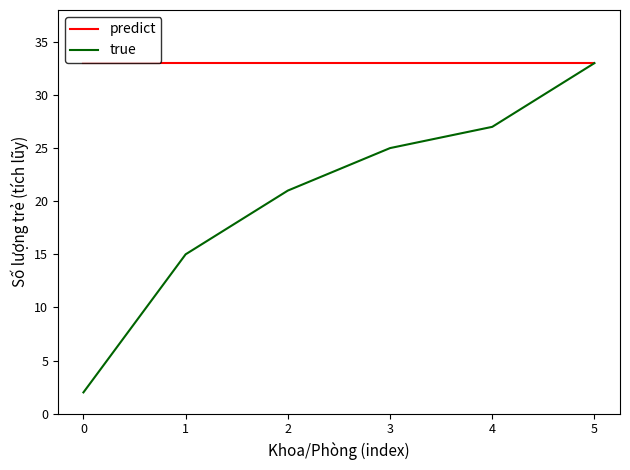

What is the maximum value shown in the chart?

33